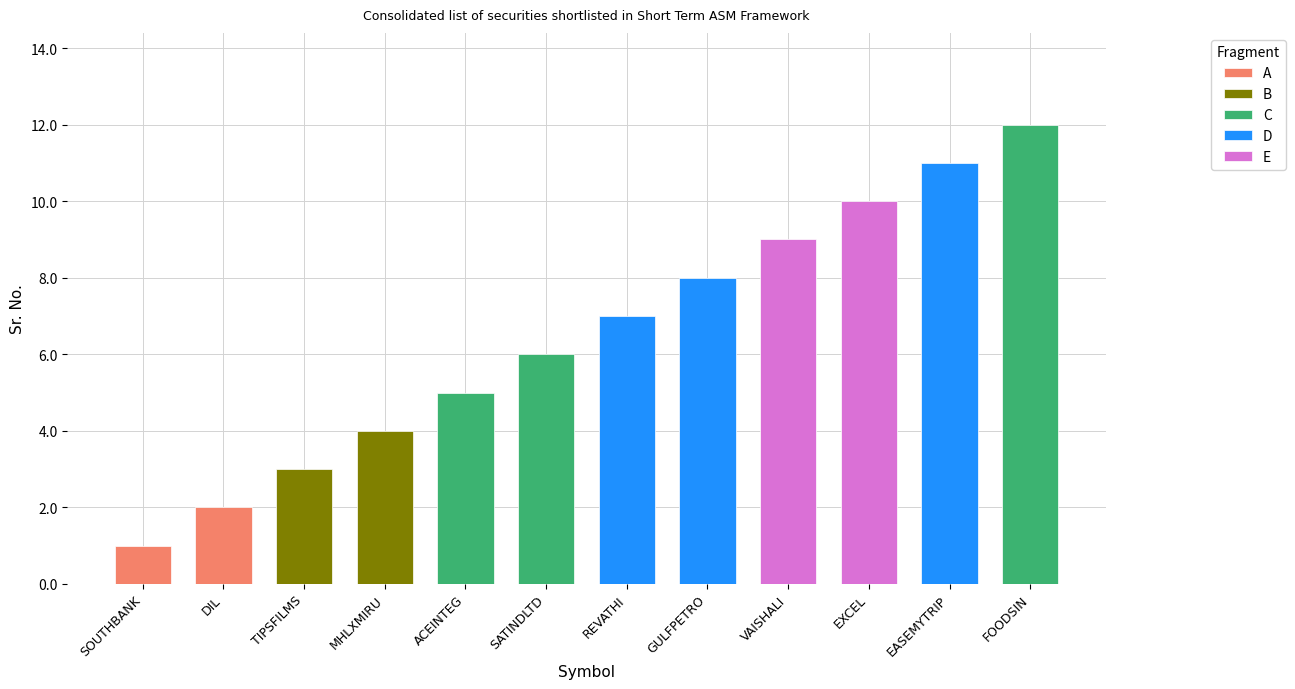

Rank the categories by value from lowest to highest.

SOUTHBANK, DIL, TIPSFILMS, MHLXMIRU, ACEINTEG, SATINDLTD, REVATHI, GULFPETRO, VAISHALI, EXCEL, EASEMYTRIP, FOODSIN